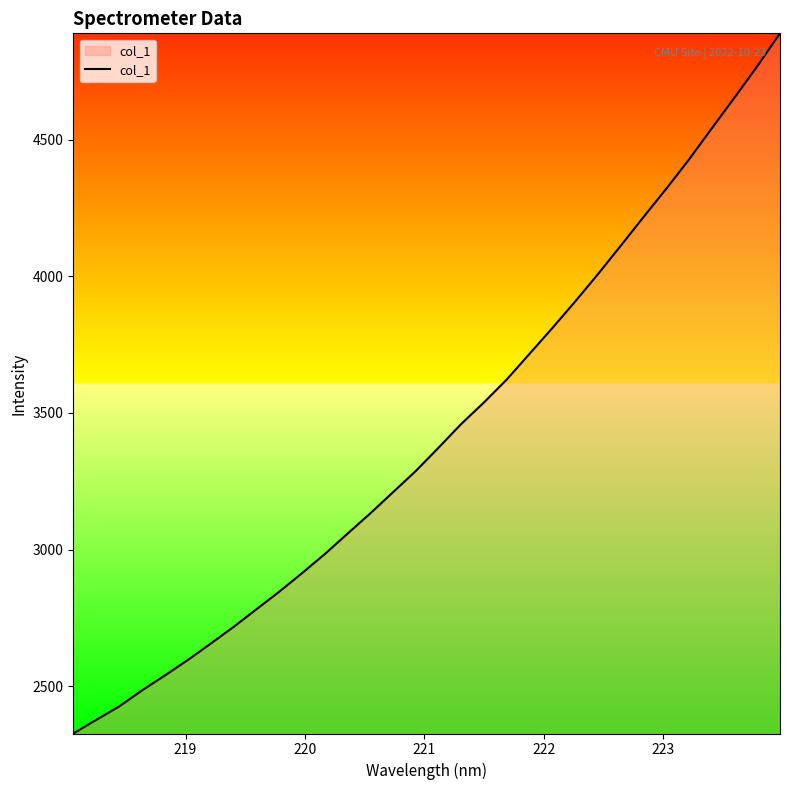

What is the sum of all values?

109667.5